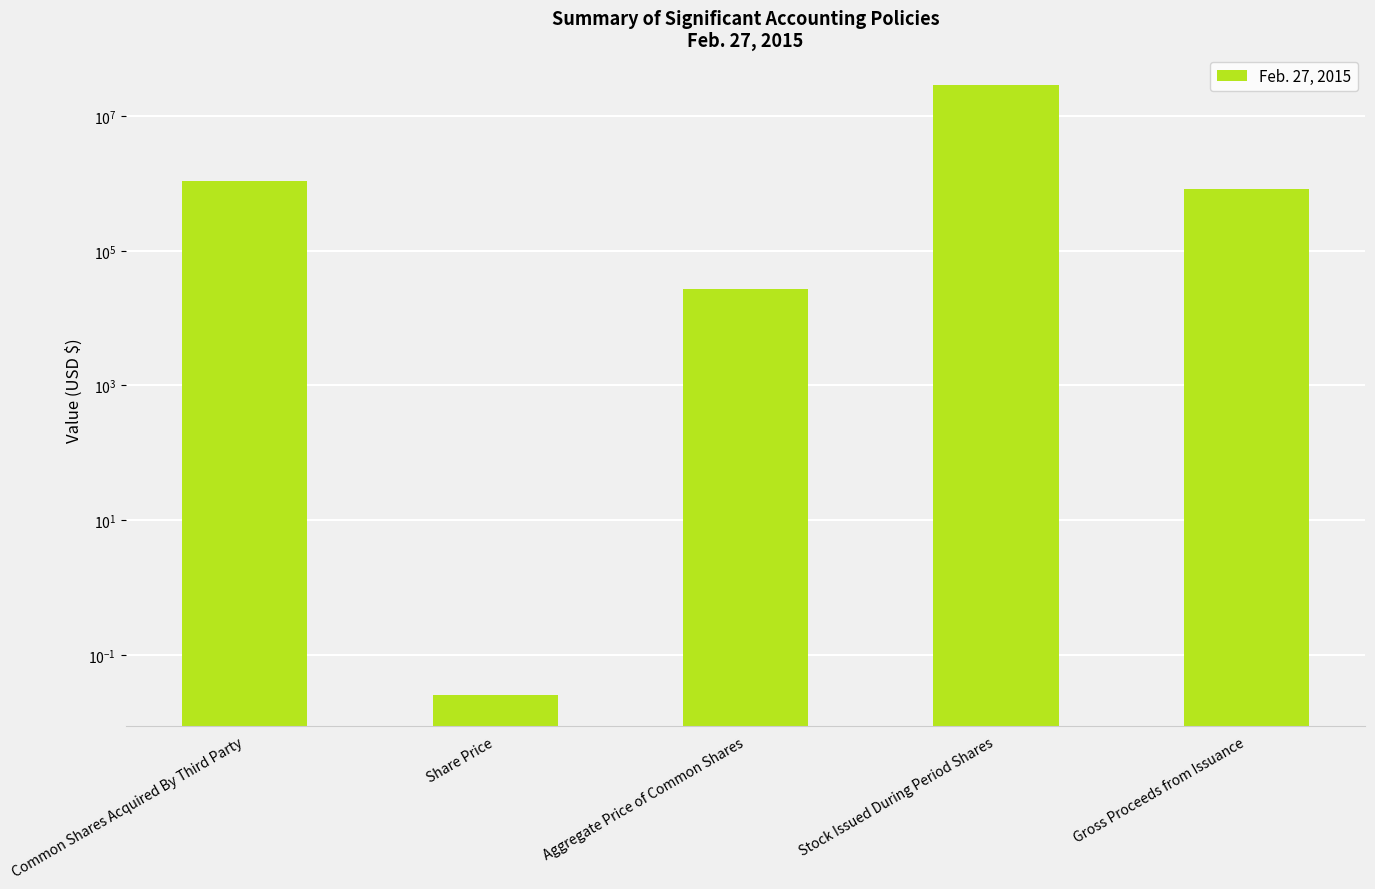

How many data points are less than 823099?

2